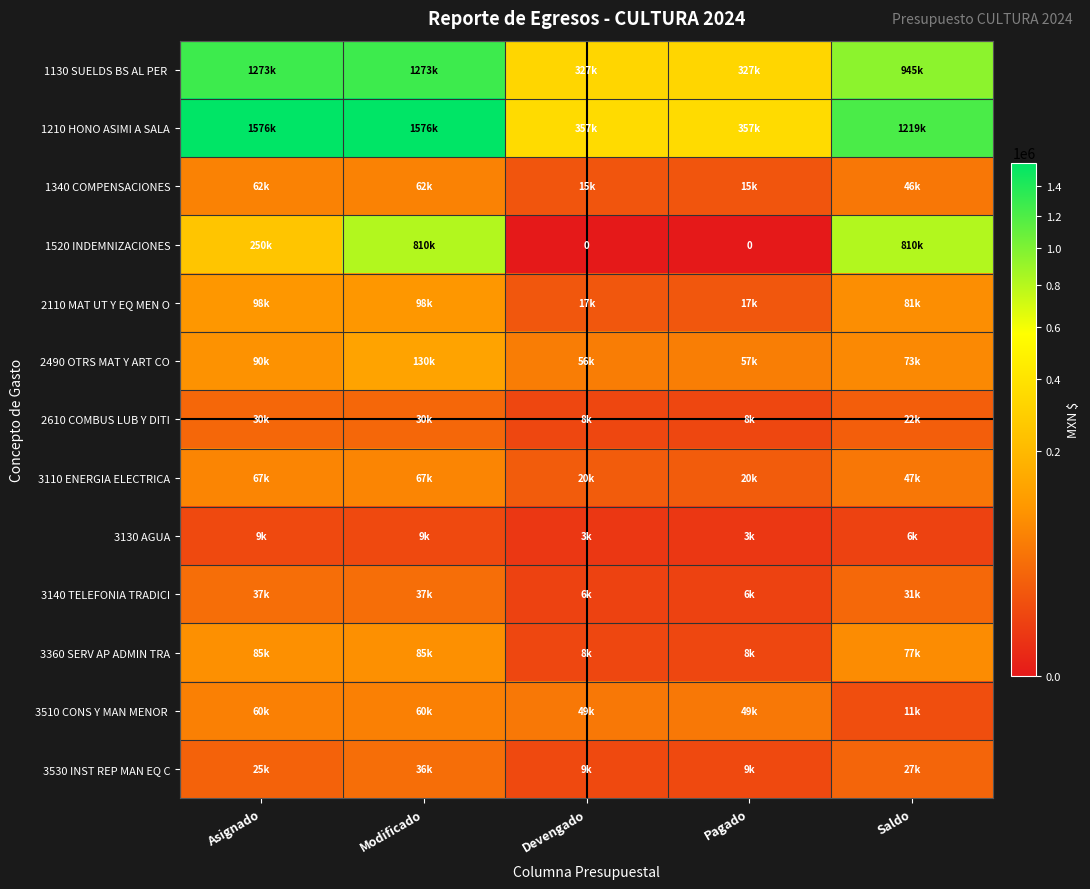

What is the sum of all 2490 OTRS MAT Y ART CO values?

405583.1